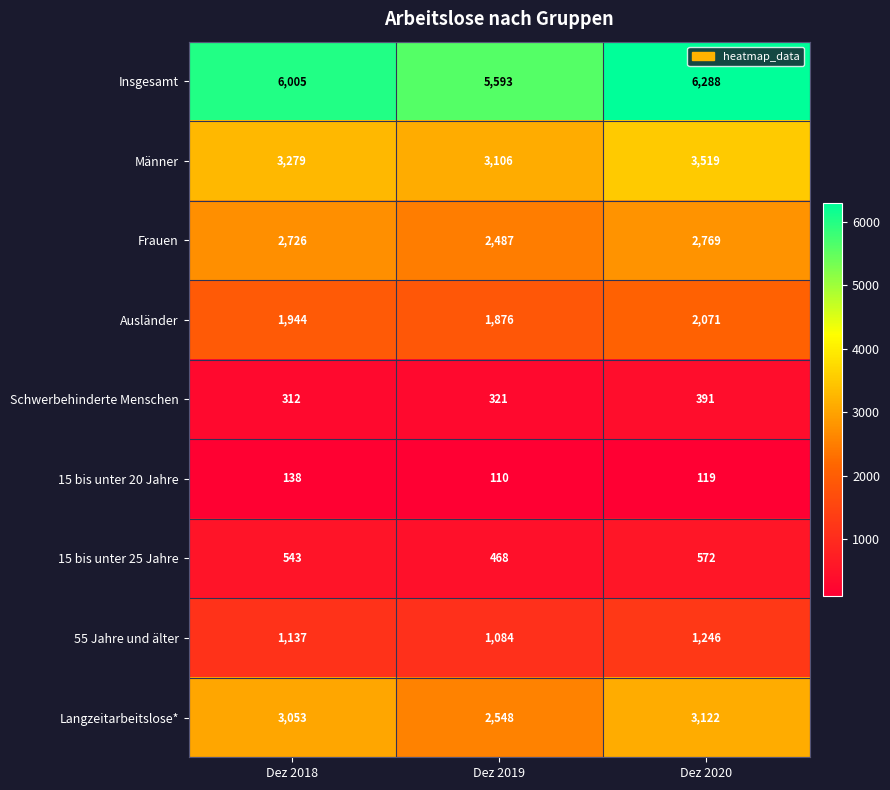

At Dez 2020, list the series in order from smallest to largest.

15 bis unter 20 Jahre, Schwerbehinderte Menschen, 15 bis unter 25 Jahre, 55 Jahre und älter, Ausländer, Frauen, Langzeitarbeitslose*, Männer, Insgesamt